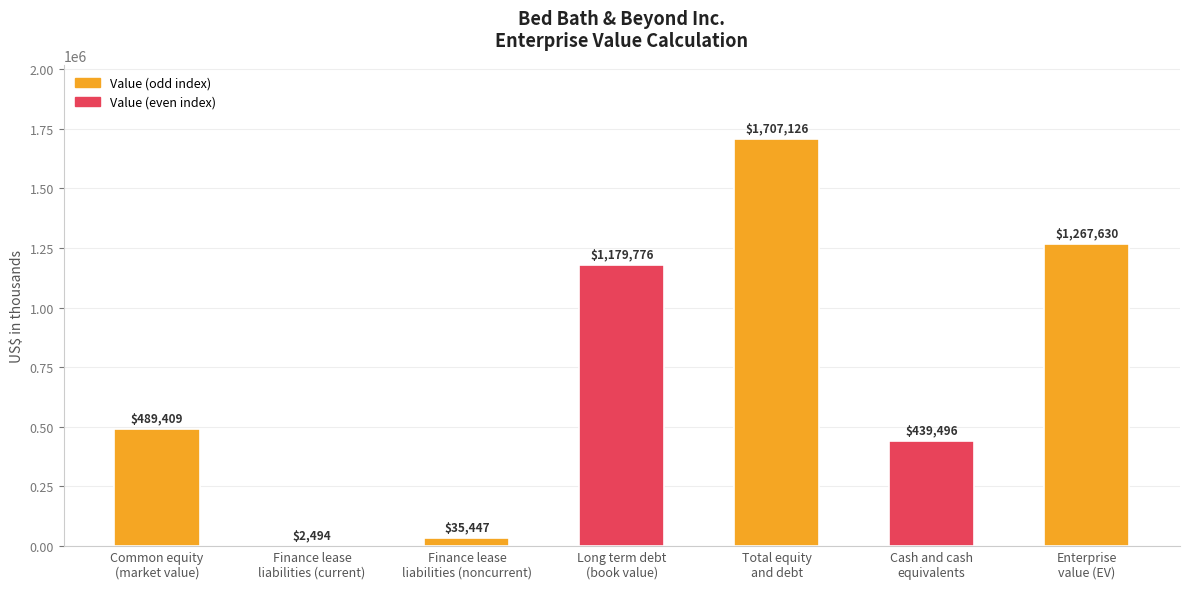

Which category has the highest value across all series?

Total equity
and debt